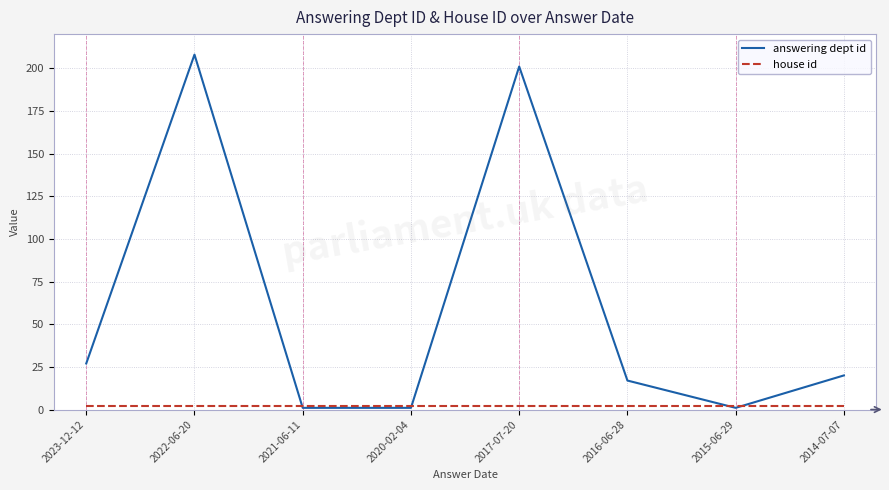

What position from the left is 2021-06-11?

3